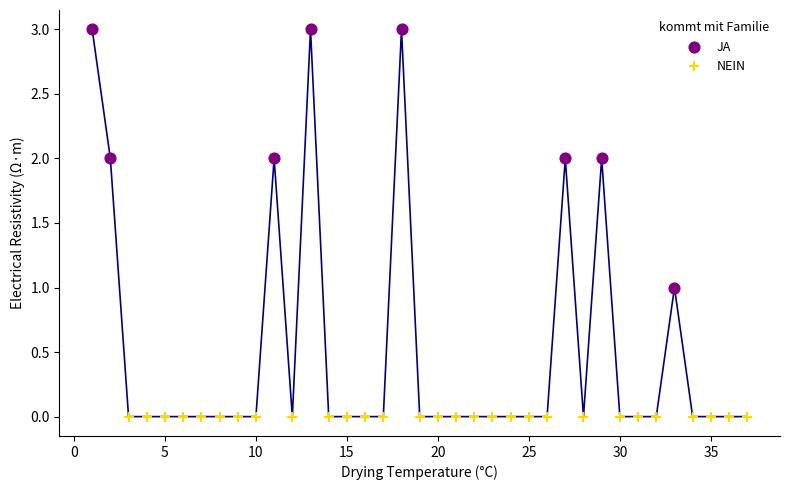

Which series contains the lowest Y value?

NEIN